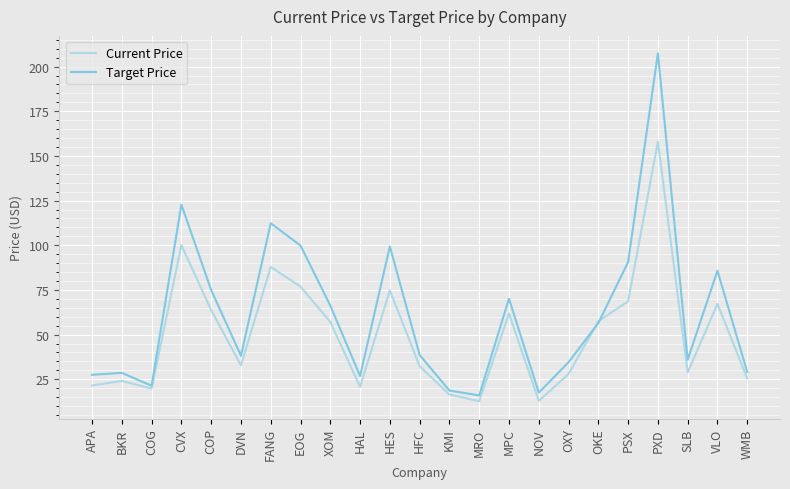

Which series changed the most between HES and PXD?

Target Price